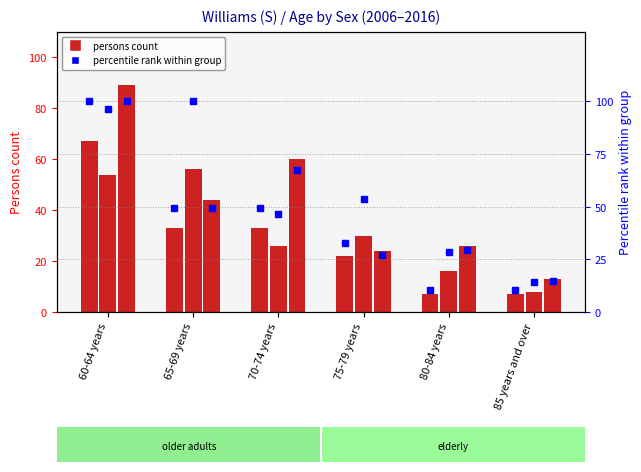

What is the difference between the second highest and second lowest values in the percentile rank 2011 series?

67.9